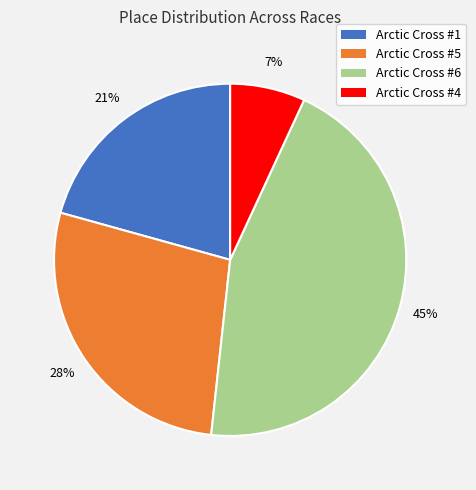

Does any single category account for the majority?

No